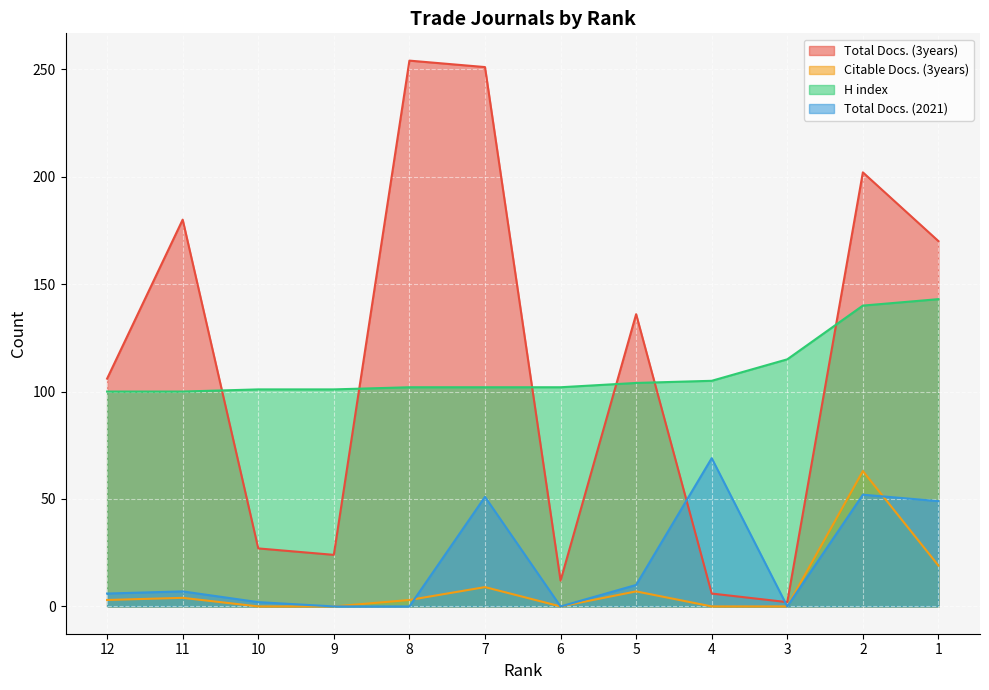

Is the value of Total Docs. (2021) at 4 greater than the value of Citable Docs. (3years) at 5?

Yes